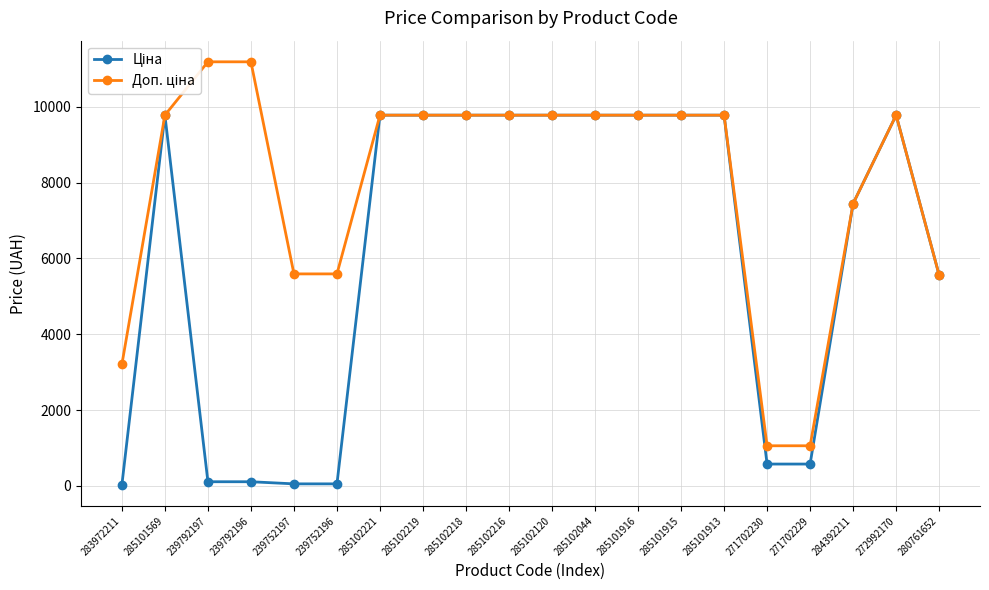

What position from the left is 271702230?

16